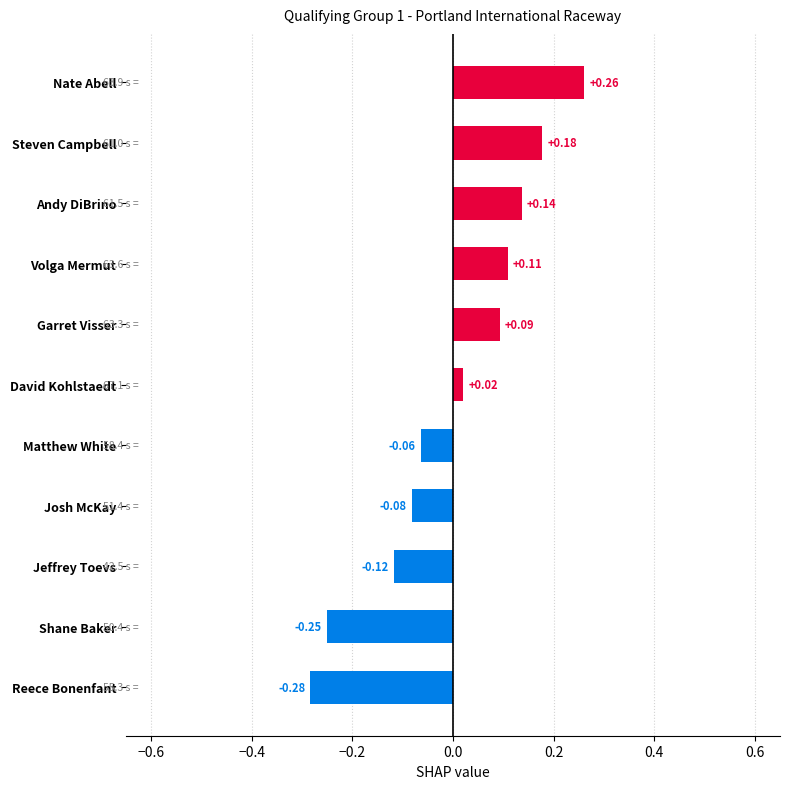

What is the difference between the second highest and minimum values?

0.5